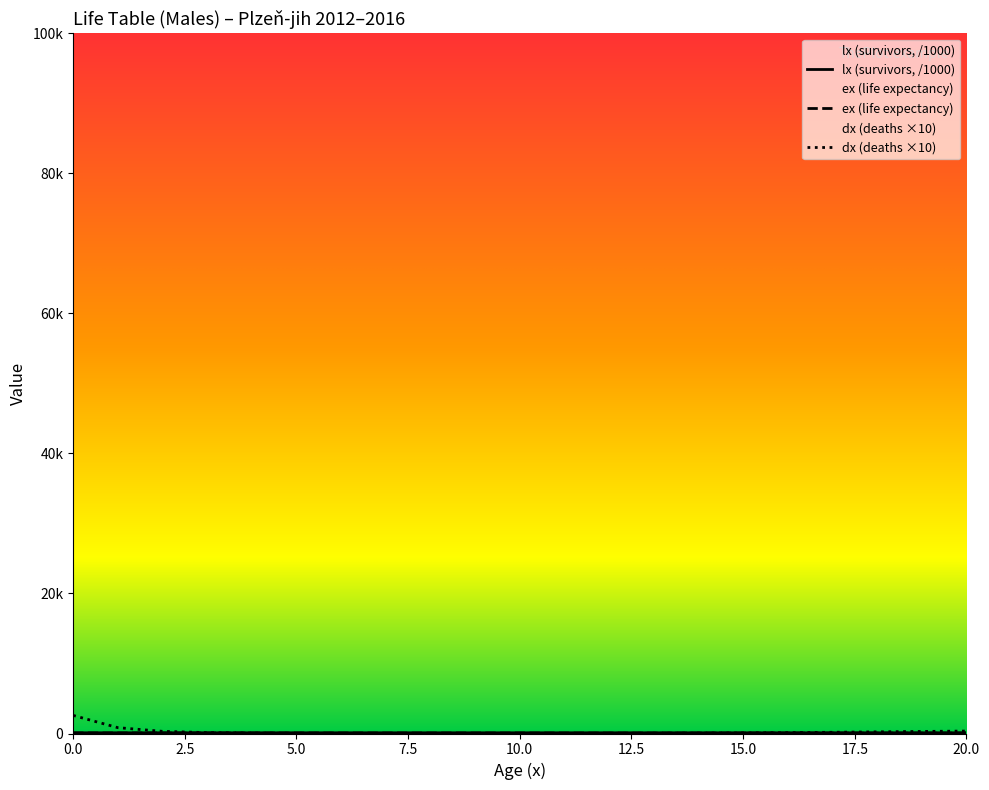

Where is the first local minimum for dx?

8